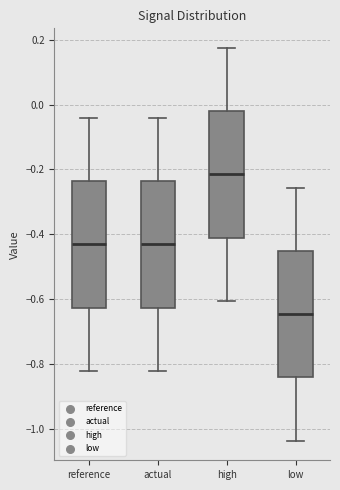

Where does the upper whisker of the box for low end on the y-axis? The values are not printed on the chart, so give them approximately, as read against the axis.

-0.26